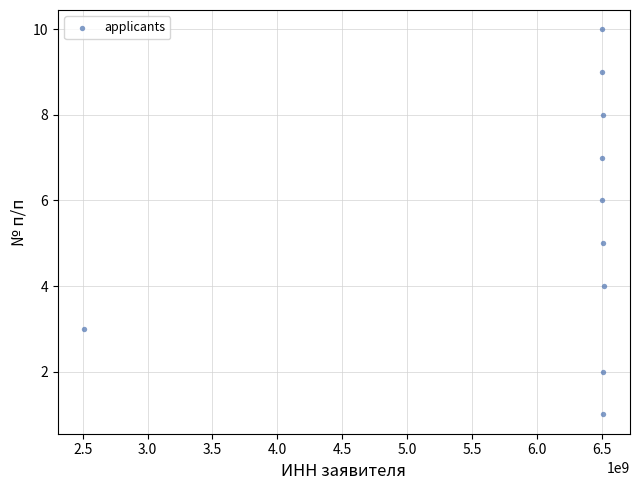

What is the average Y value?

6